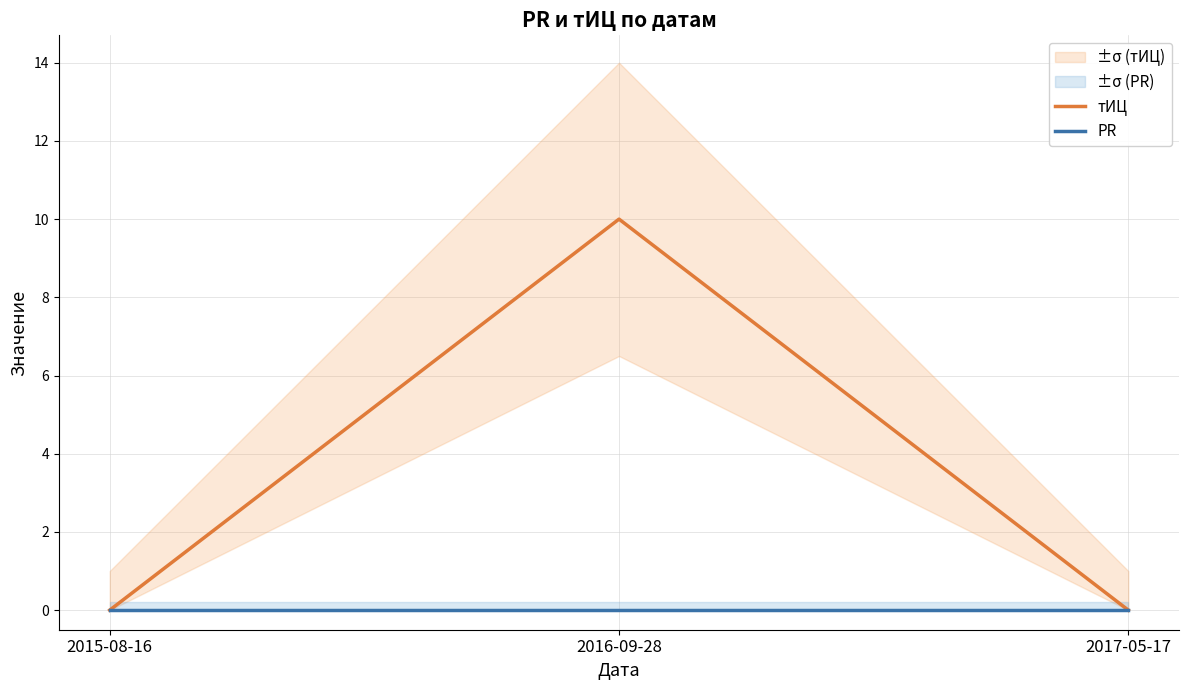

Between 2016-09-28 and 2017-05-17, which is larger?

2016-09-28